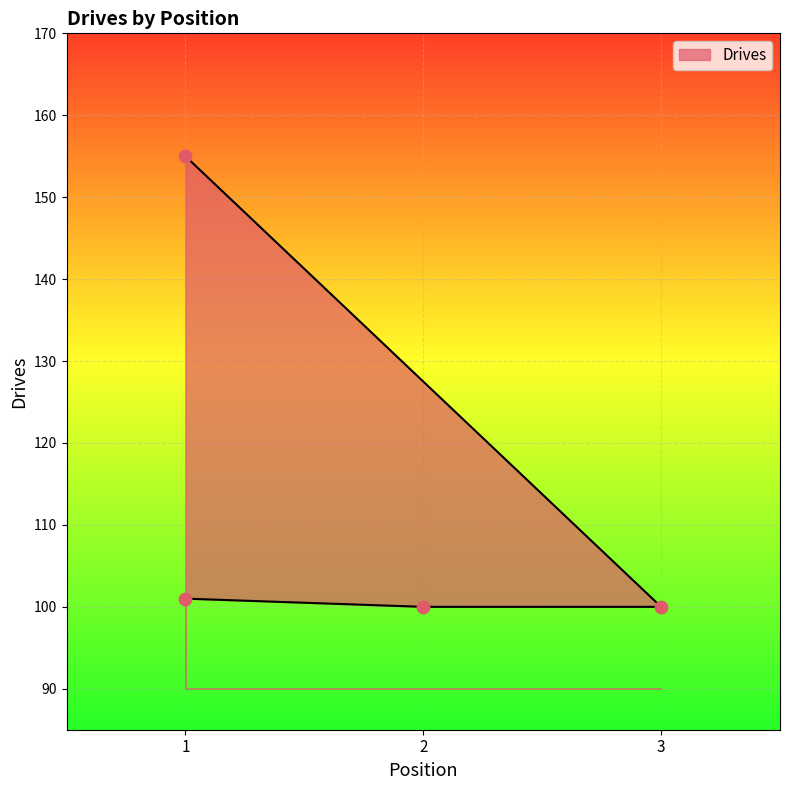

What is the ratio of the value at 1 to the value at 3?

1.6